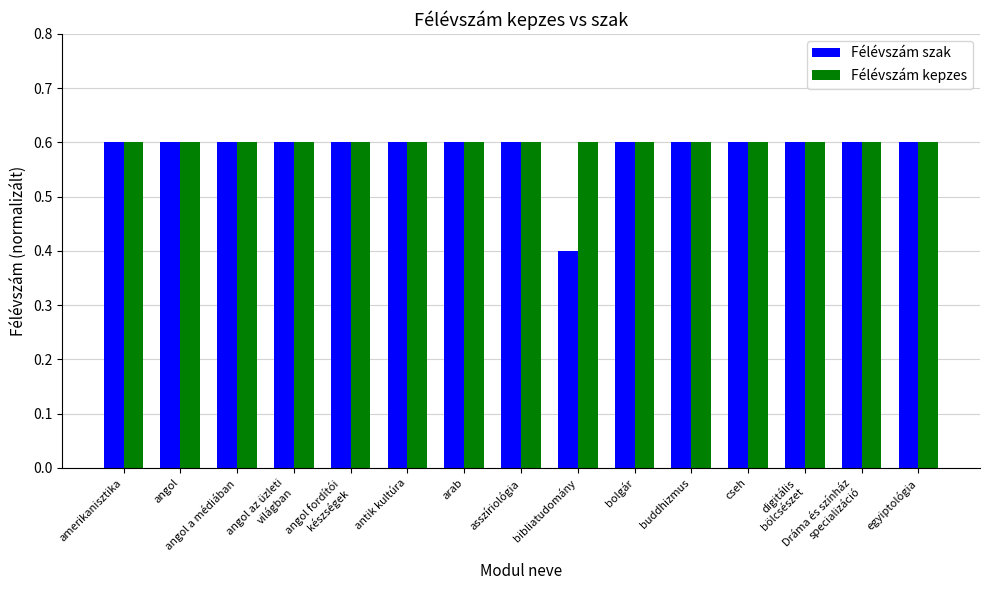

Is it true that Félévszám kepzes equals 0.6 at antik kultúra?

True